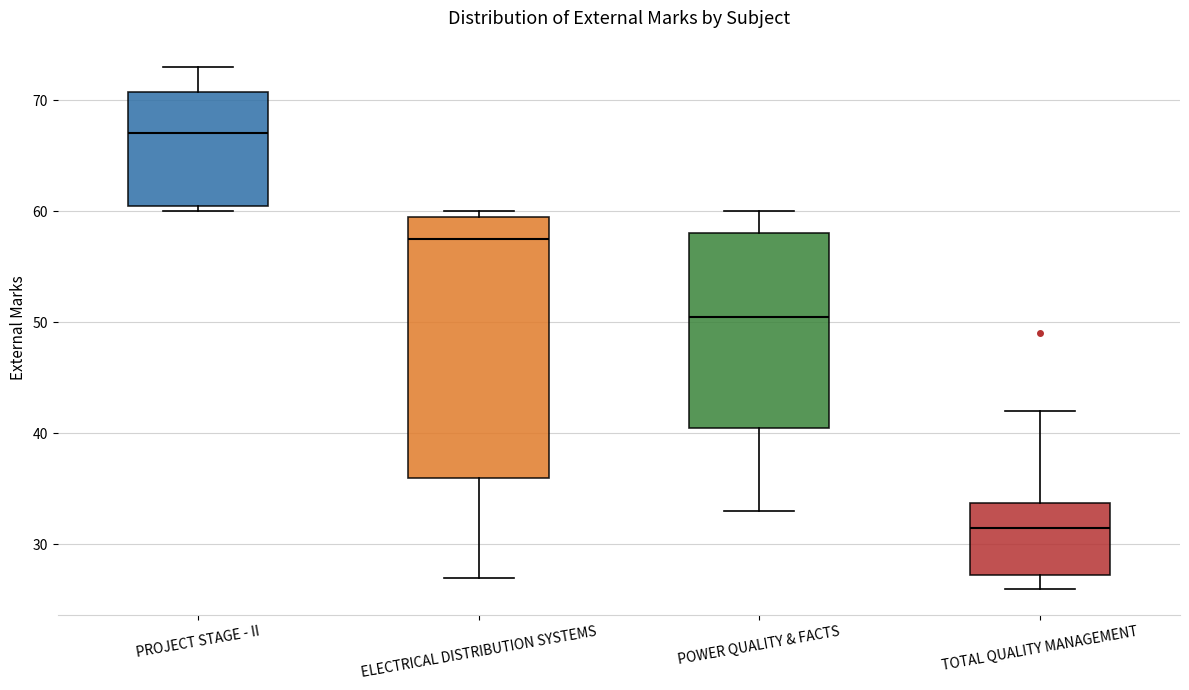

Comparing the boxes themselves (not the whiskers), which one is the tallest?

ELECTRICAL DISTRIBUTION SYSTEMS